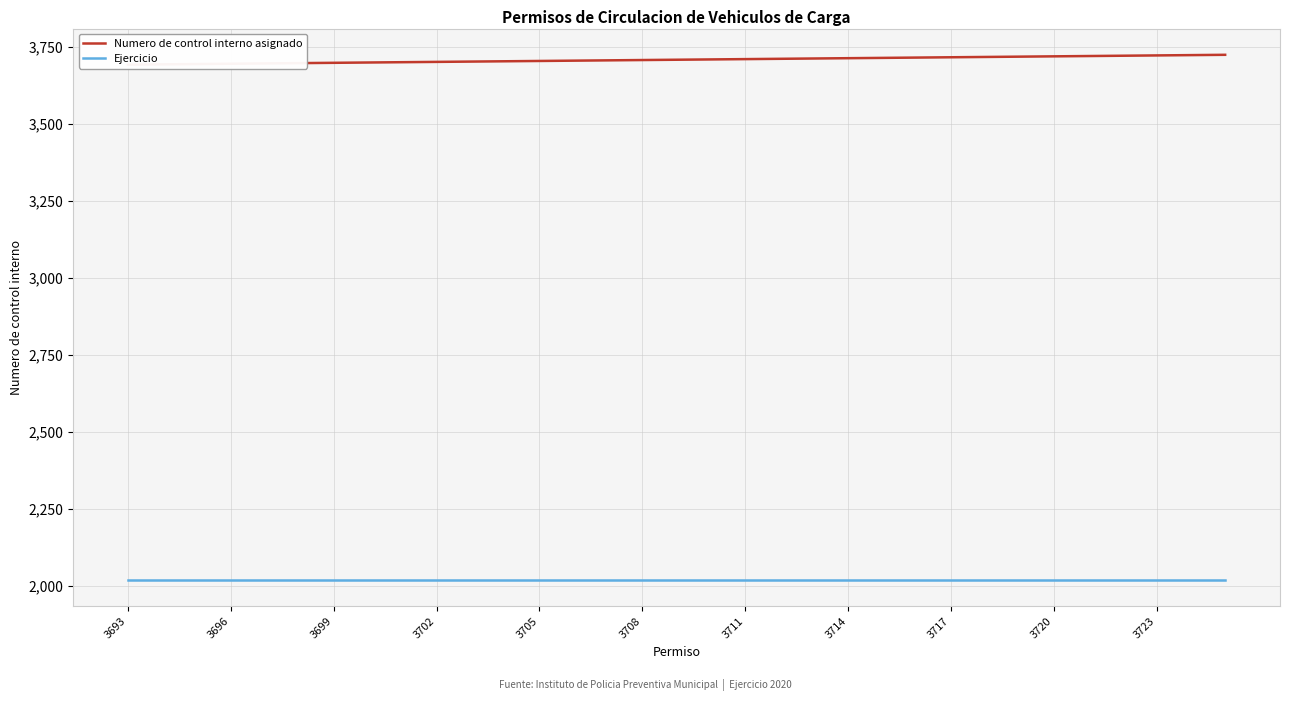

Read the Numero de control interno asignado value at 3696.

3696